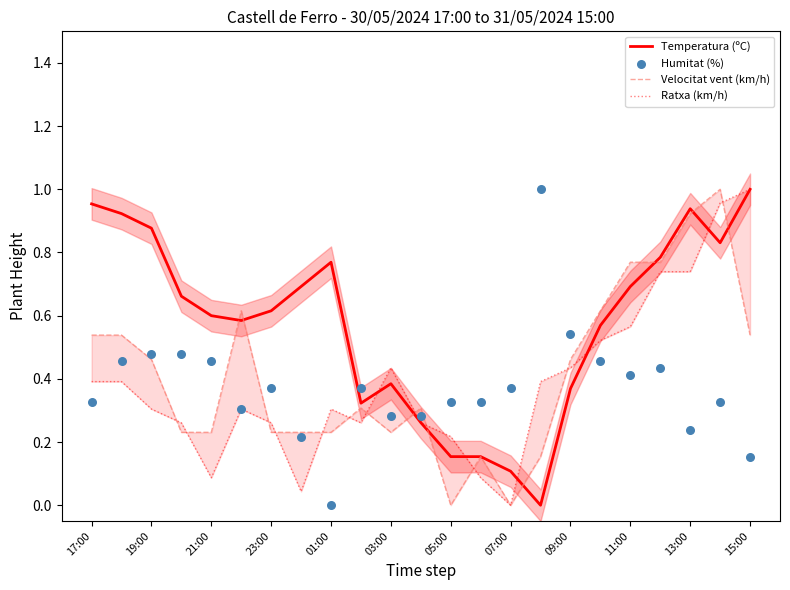

What are all the series names shown in the legend?

Temperatura (ºC), Velocitat vent (km/h), Ratxa (km/h), Humitat (%)